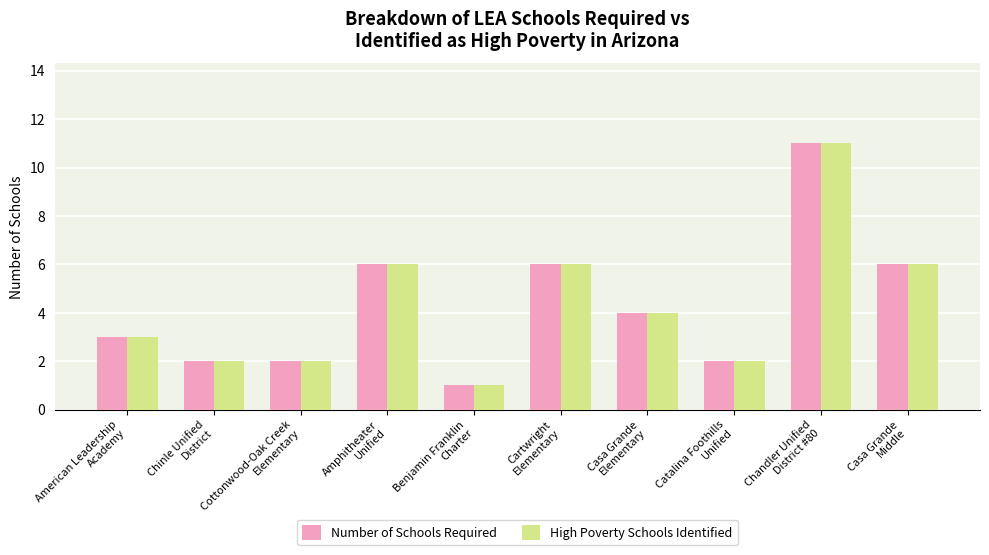

What is the sum of all High Poverty Schools Identified values?

43